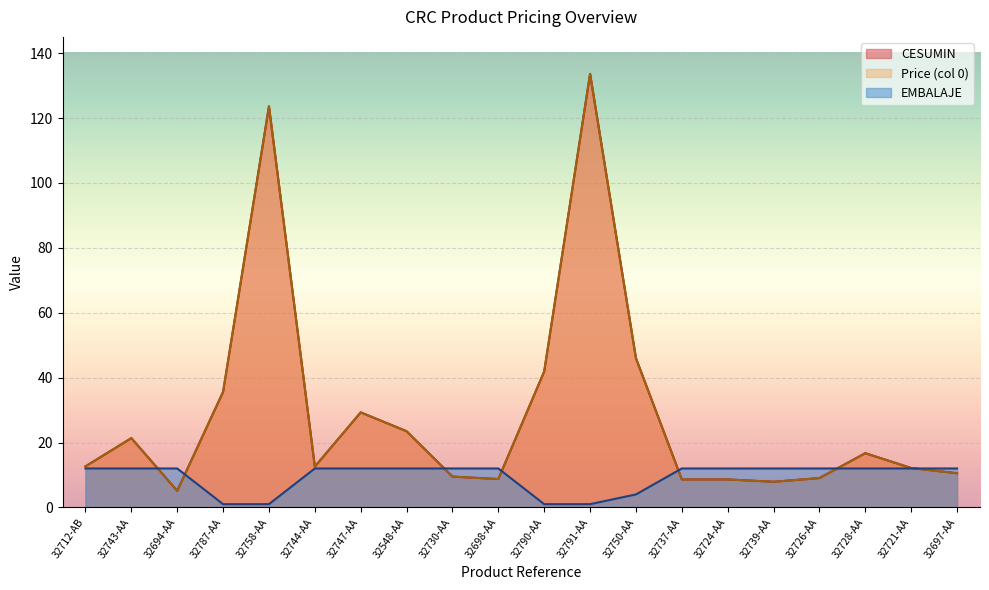

Which series has the widest spread of values?

CESUMIN